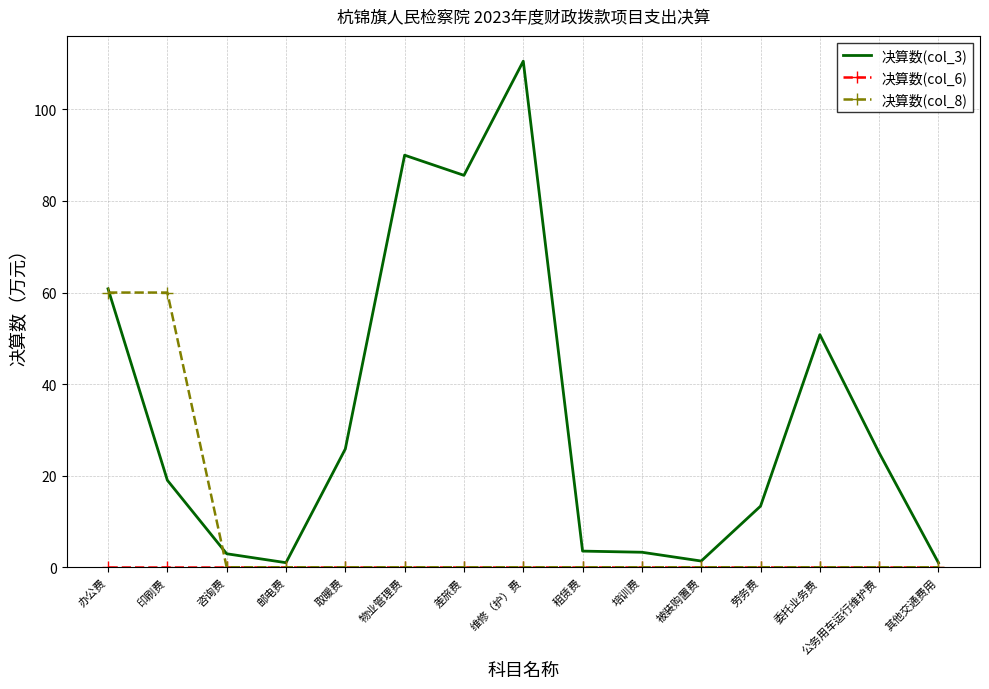

Which label corresponds to the largest value in the chart?

维修（护）费